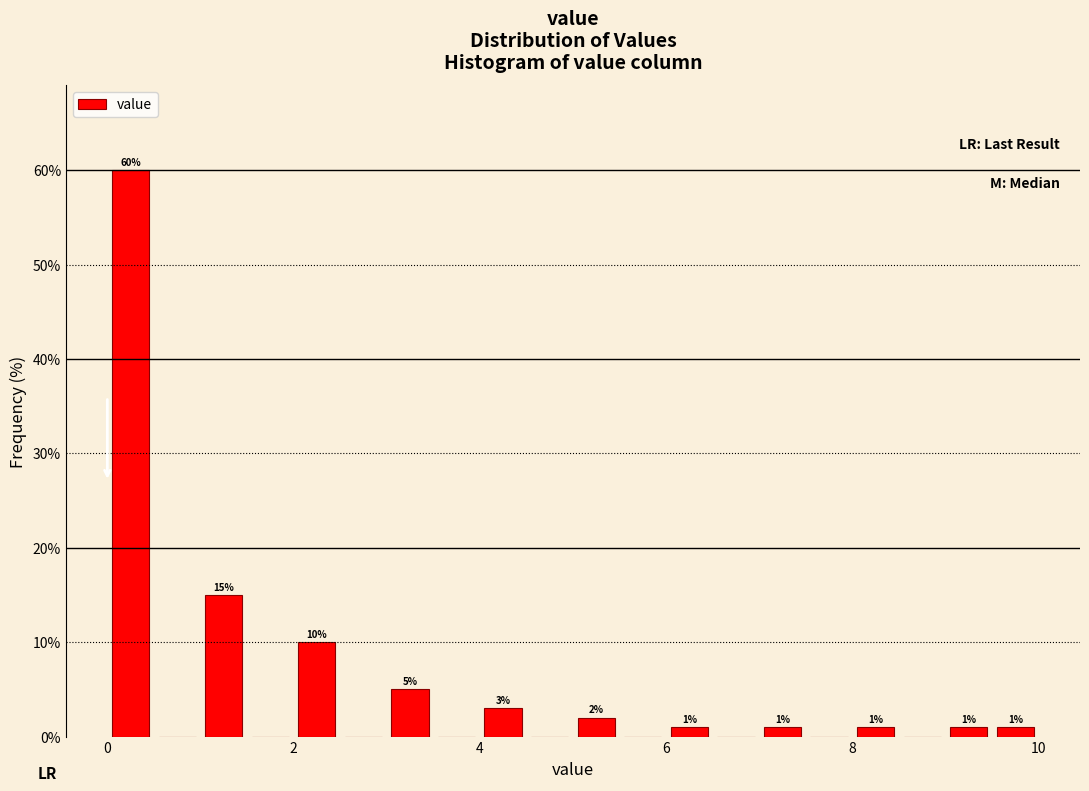

Read against the x-axis, roughly where is the centre of the tallest bar?

0.2